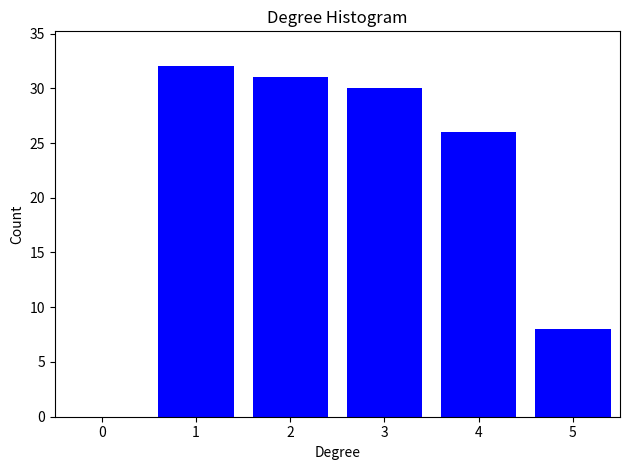

Reading left to right, transcribe all the data shown in this chart.

1=32	2=31	3=30	4=26	5=8